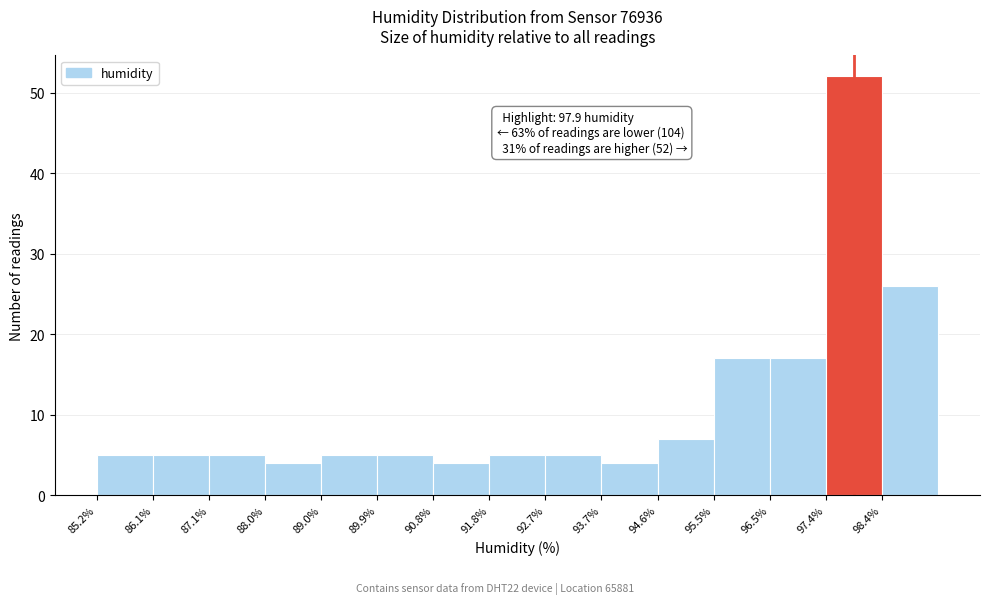

Over which range of the x-axis is the bar tallest?

97.42 to 98.36